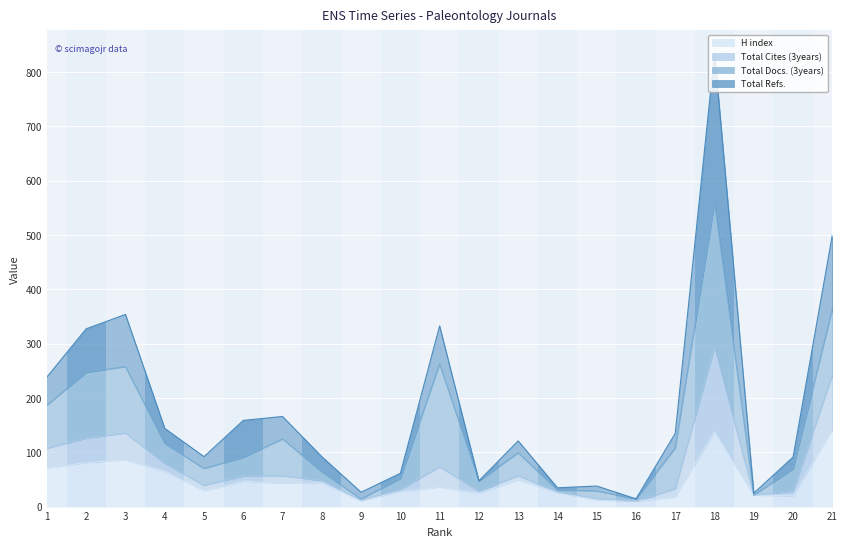

What are all the series names shown in the legend?

H index, Total Cites (3years), Total Docs. (3years), Total Refs.